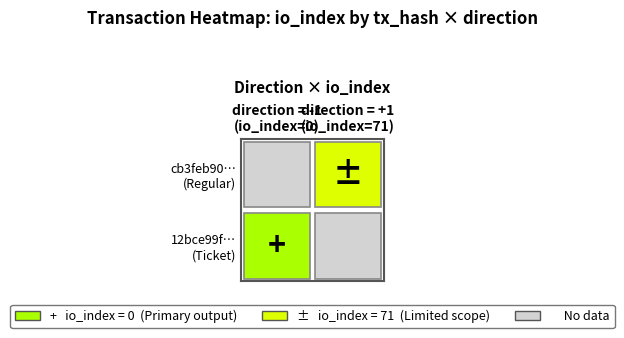

What is the highest value of the cb3feb90ca6c7647445a98f7a0dc51cdc3f1b7f series?

71